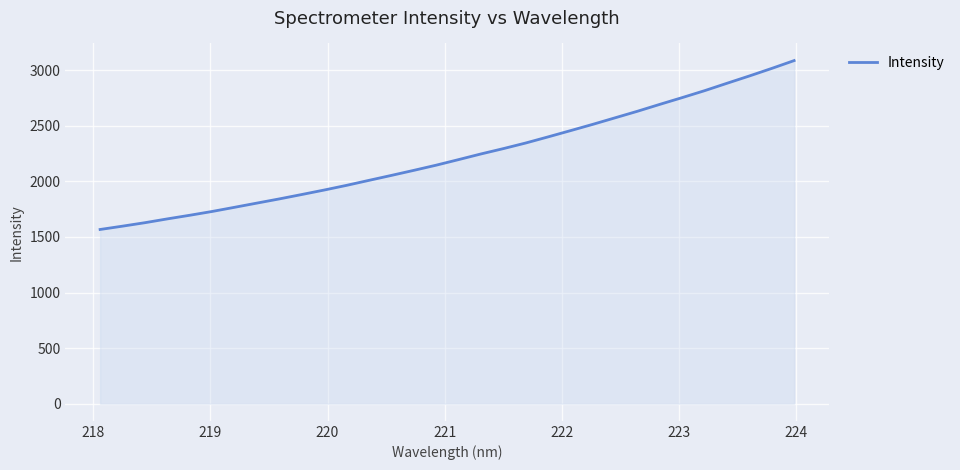

What is the smallest value displayed?

1567.4